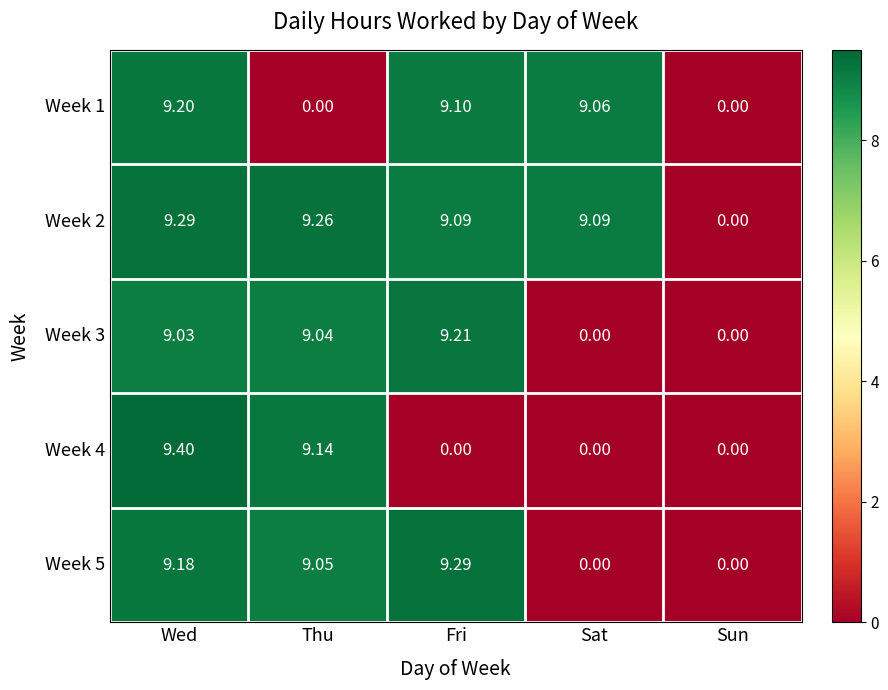

Which category has the highest value in the Week 3 series?

Fri